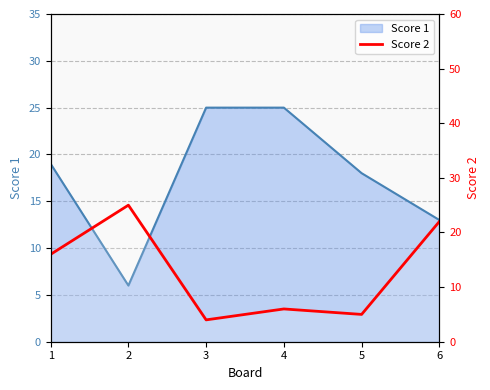

True or false: the data shows 16 at 1.

True